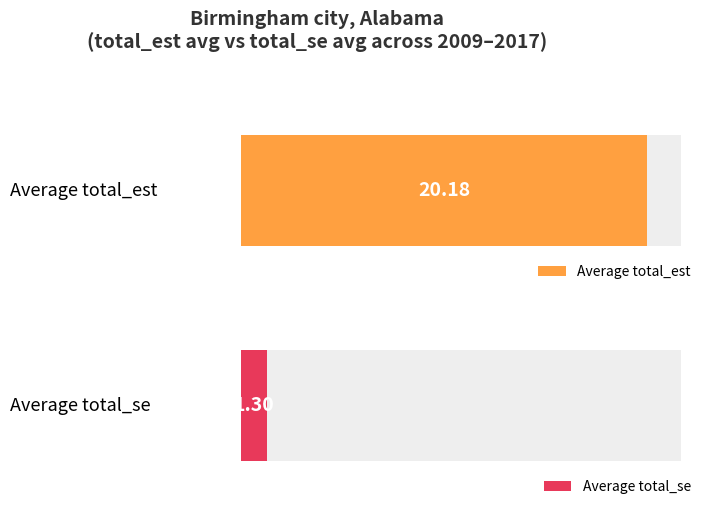

How many distinct data groups are displayed?

2